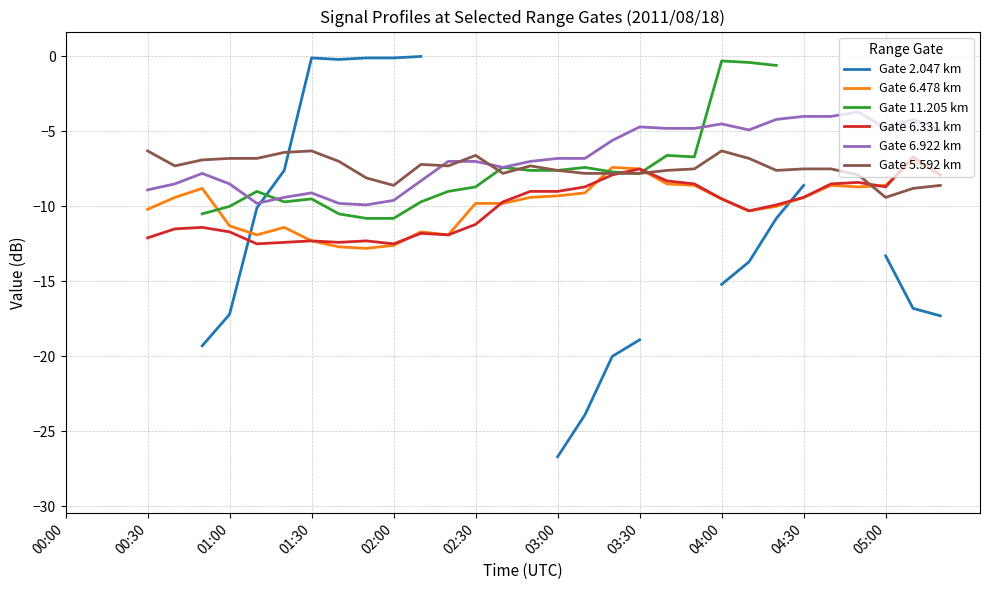

What position from the left is 01:00?

3